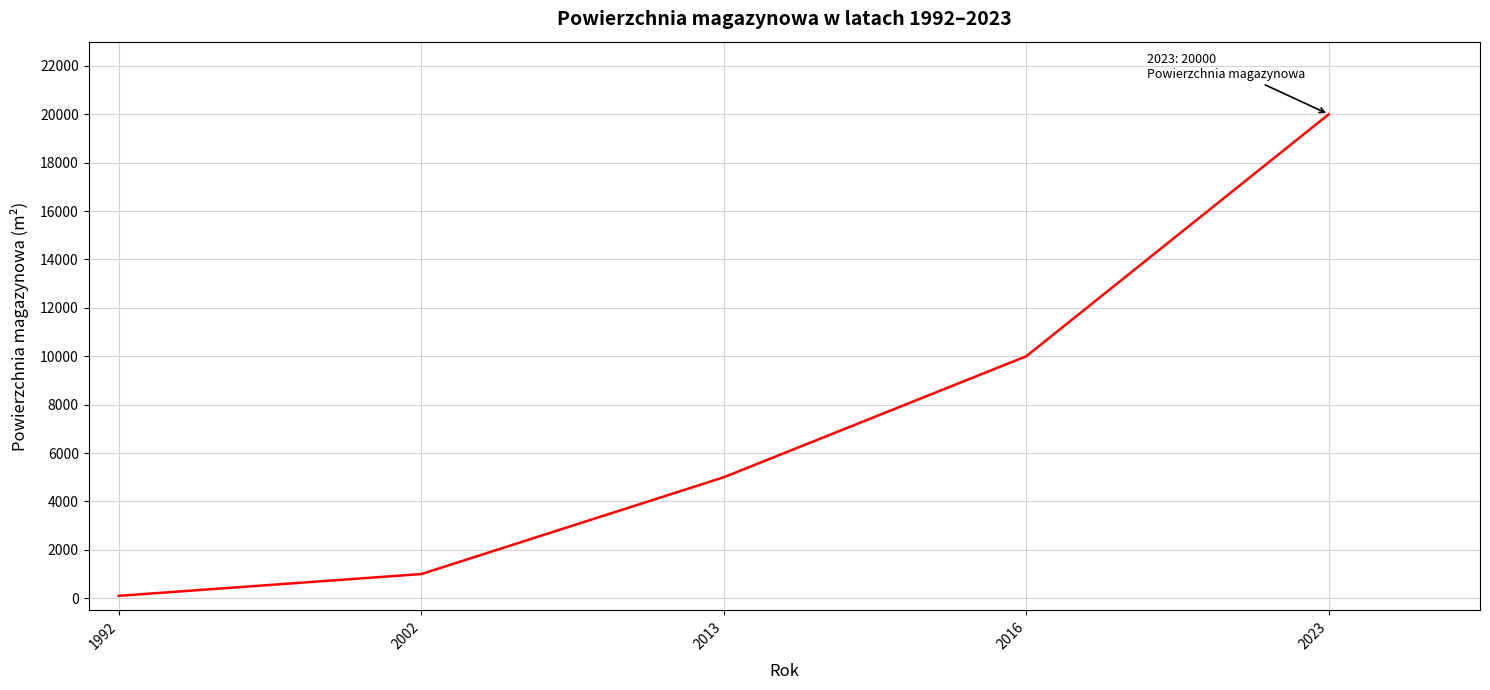

Which has a higher value, 2013 or 2023?

2023